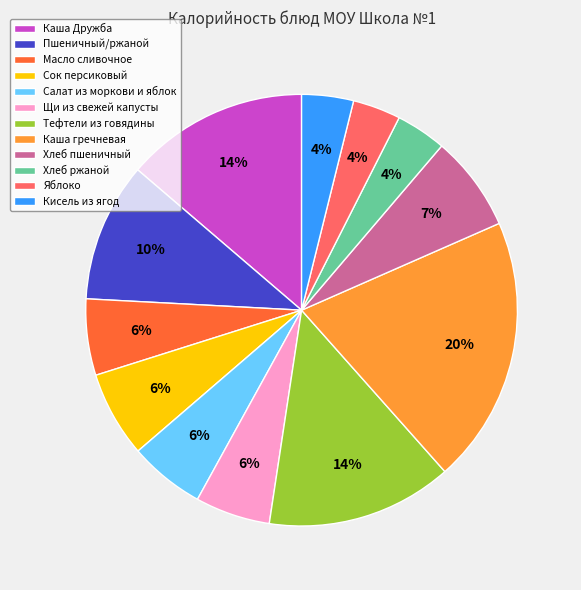

What is the largest slice in the pie chart?

Каша гречневая